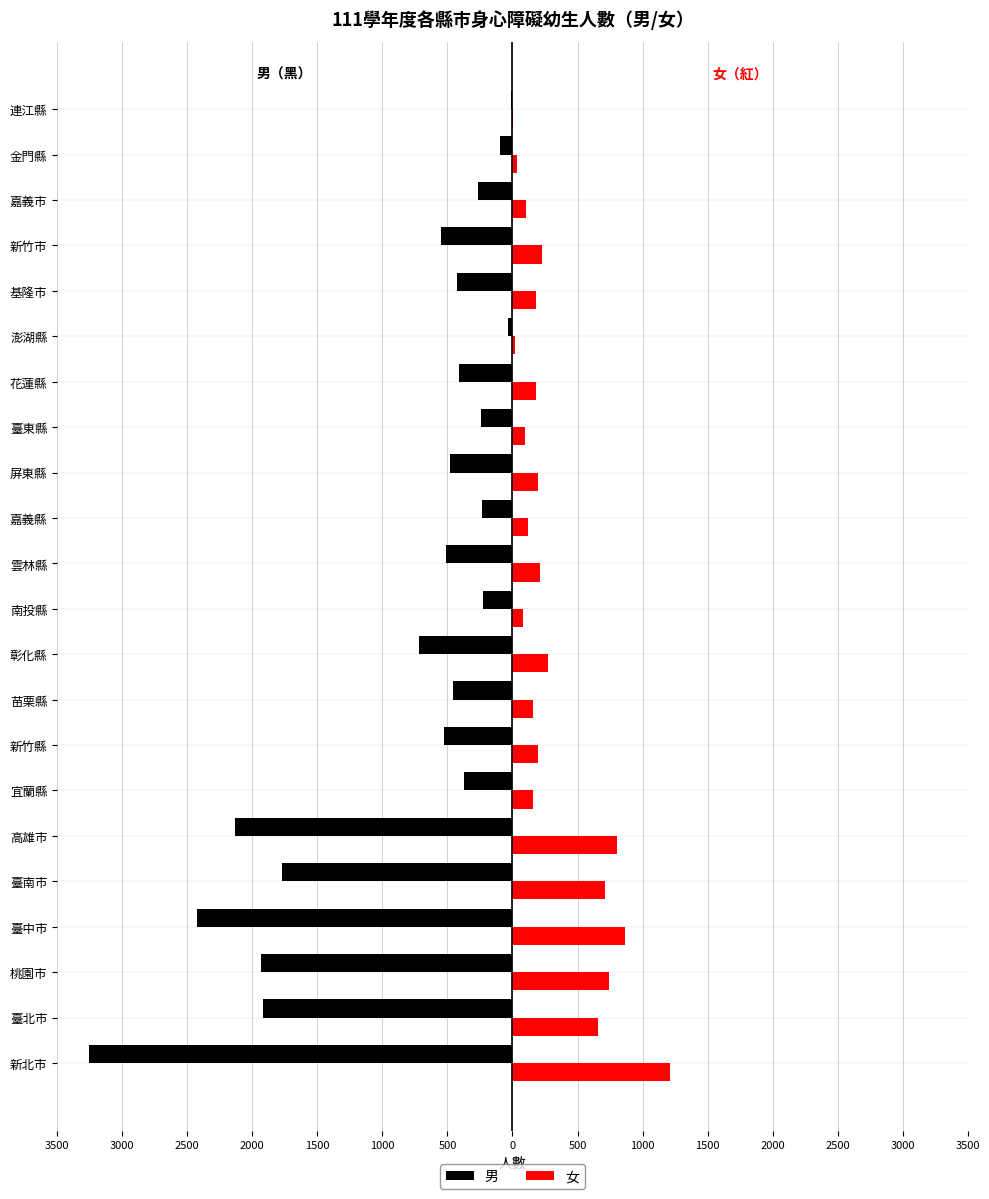

Which series has the largest range (max minus min)?

男